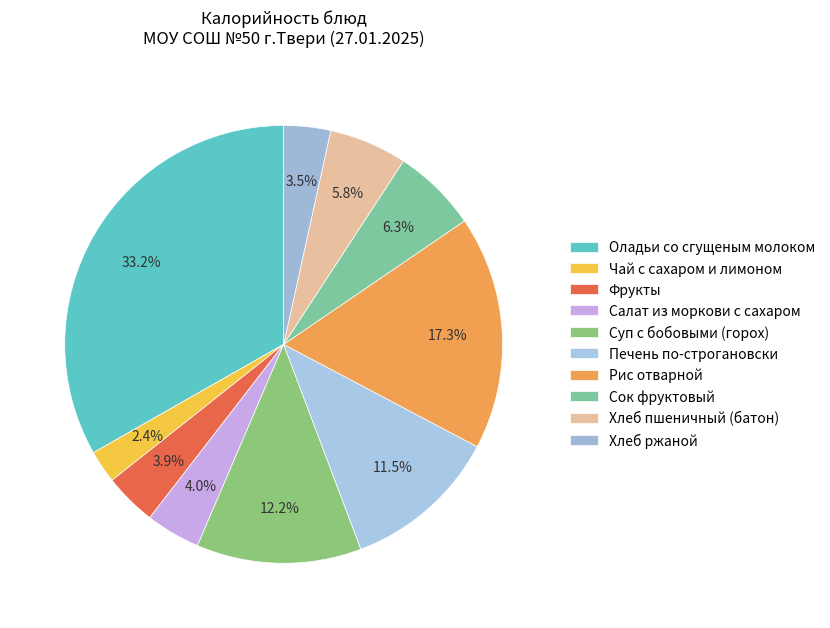

Count the number of slices in the pie.

10